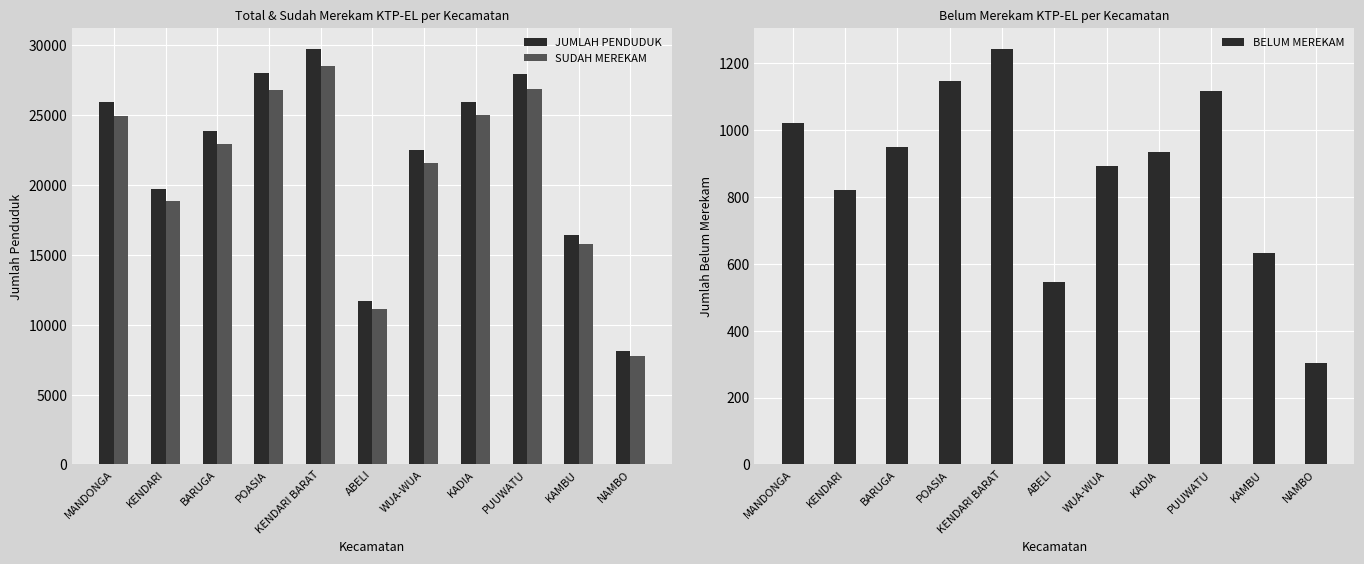

Read the SUDAH MEREKAM value at BARUGA.

22922